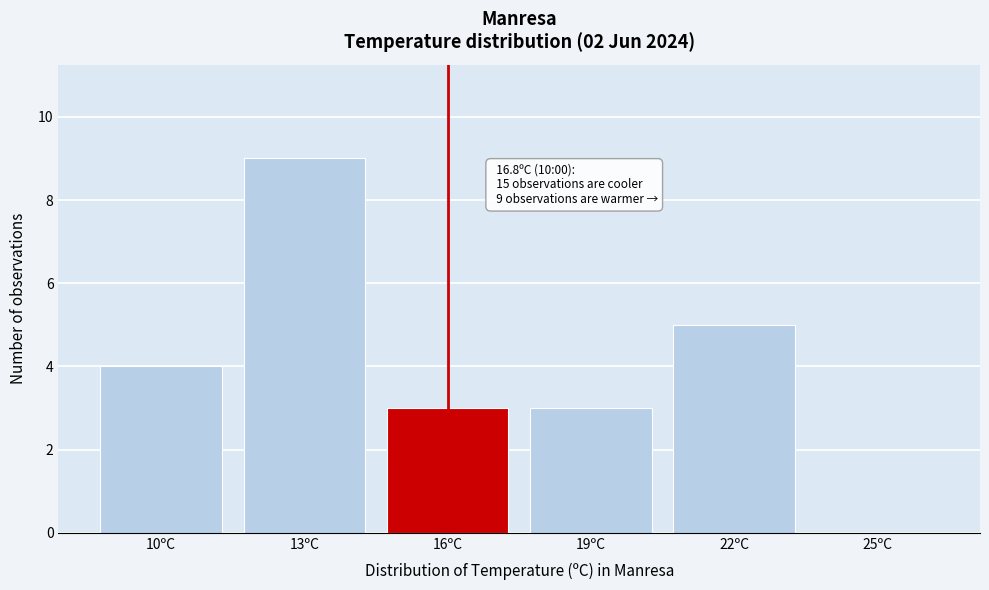

Reading left to right, transcribe all the data shown in this chart.

10ºC=4	13ºC=9	16ºC=3	19ºC=3	22ºC=5	25ºC=0